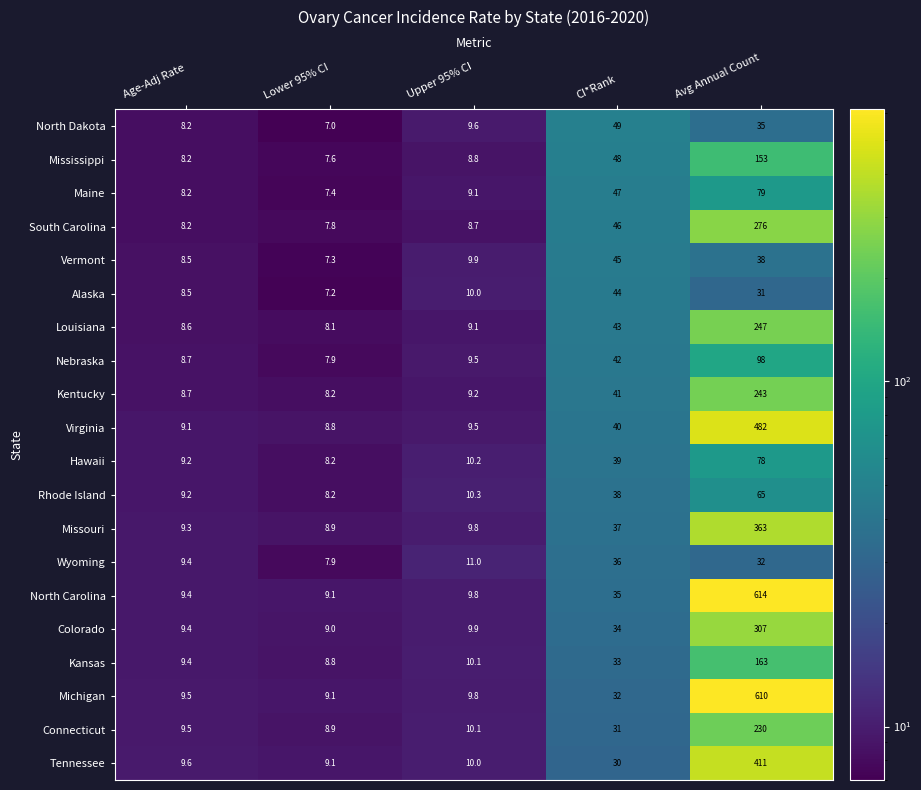

True or false: Virginia has a value of 2.7 at Age-Adj Rate.

False